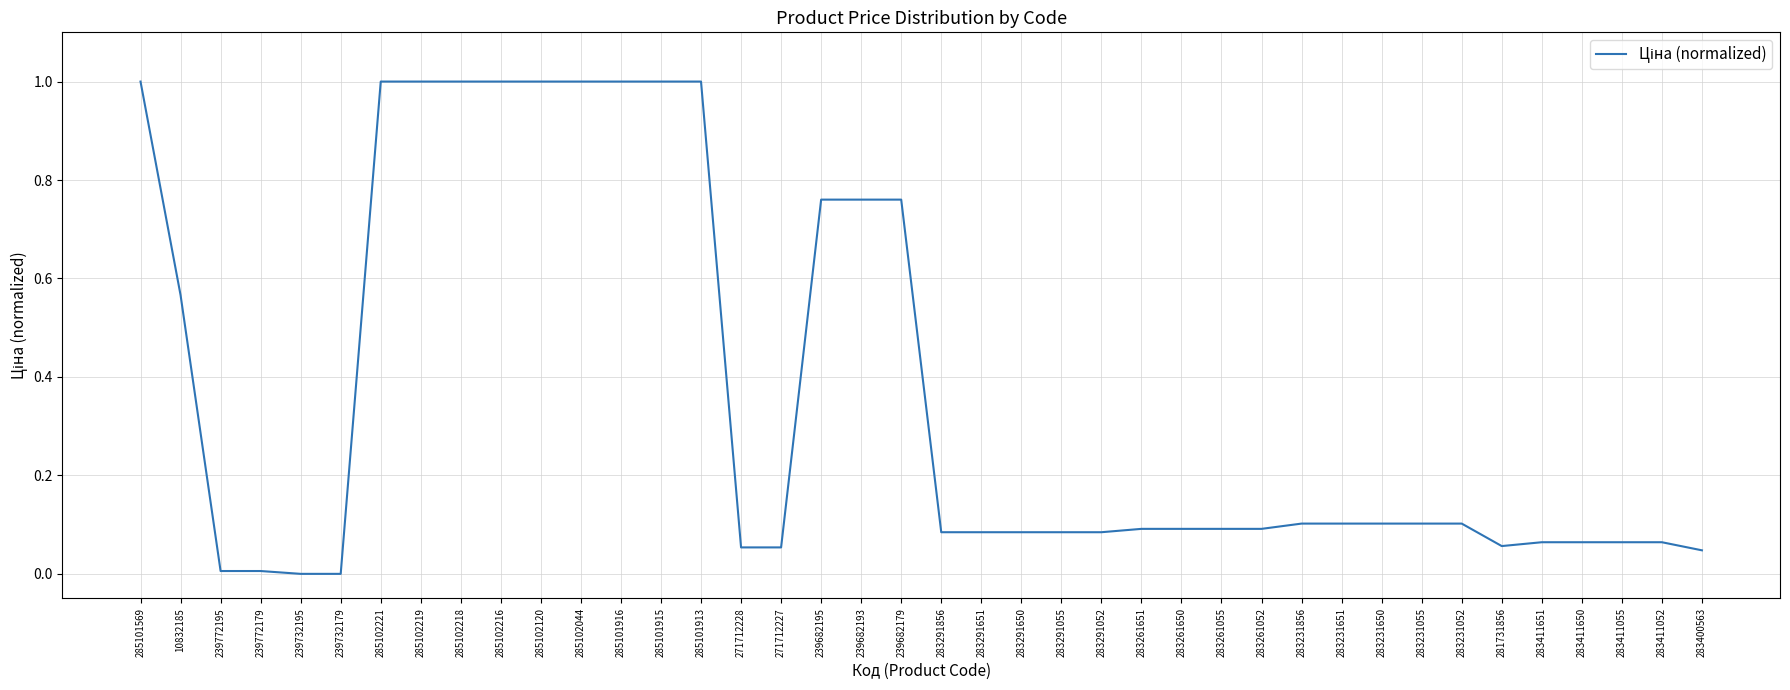

Which has a higher value, 283231650 or 285101913?

285101913